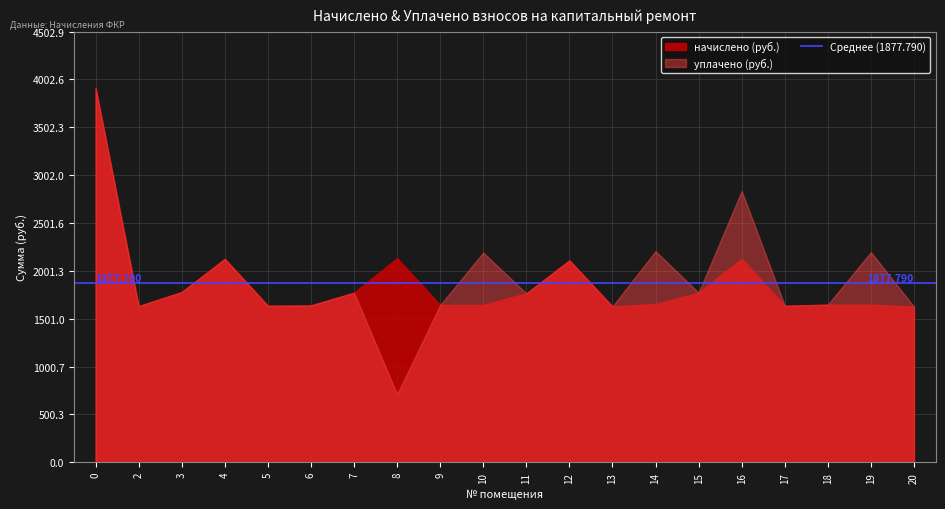

Does the chart display data point markers on the line(s)?

No